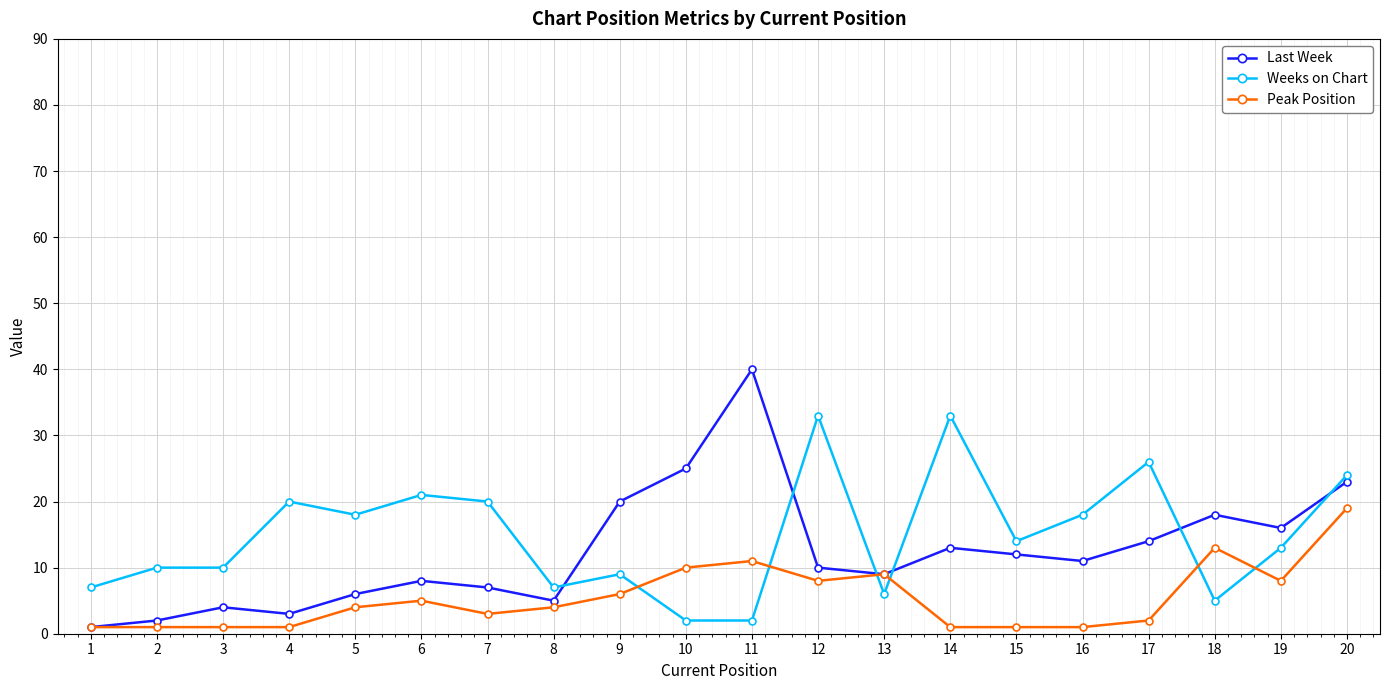

True or false: Last Week has a value of 3 at 16.

False